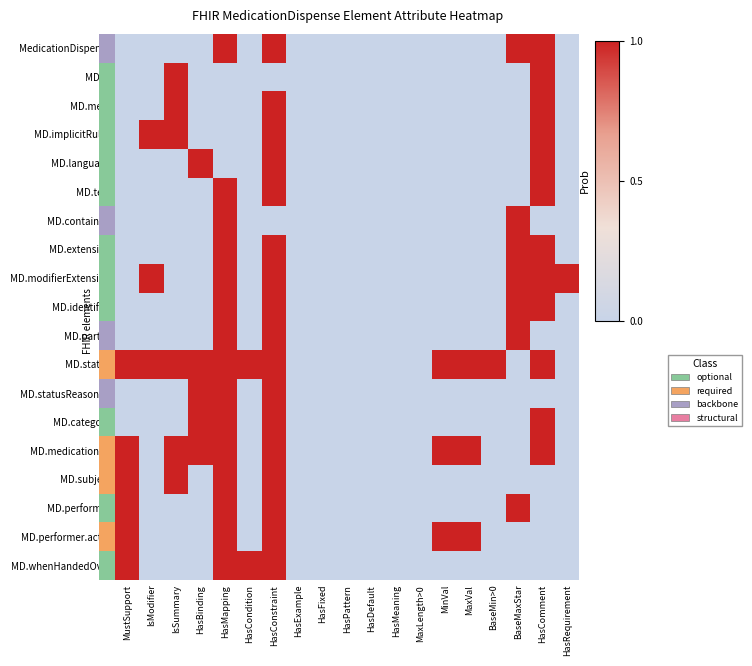

How many distinct data groups are displayed?

19